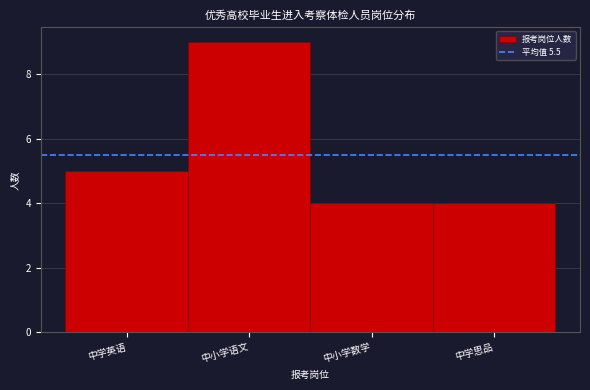

Reading left to right, list all the values displayed in this chart.

5	9	4	4